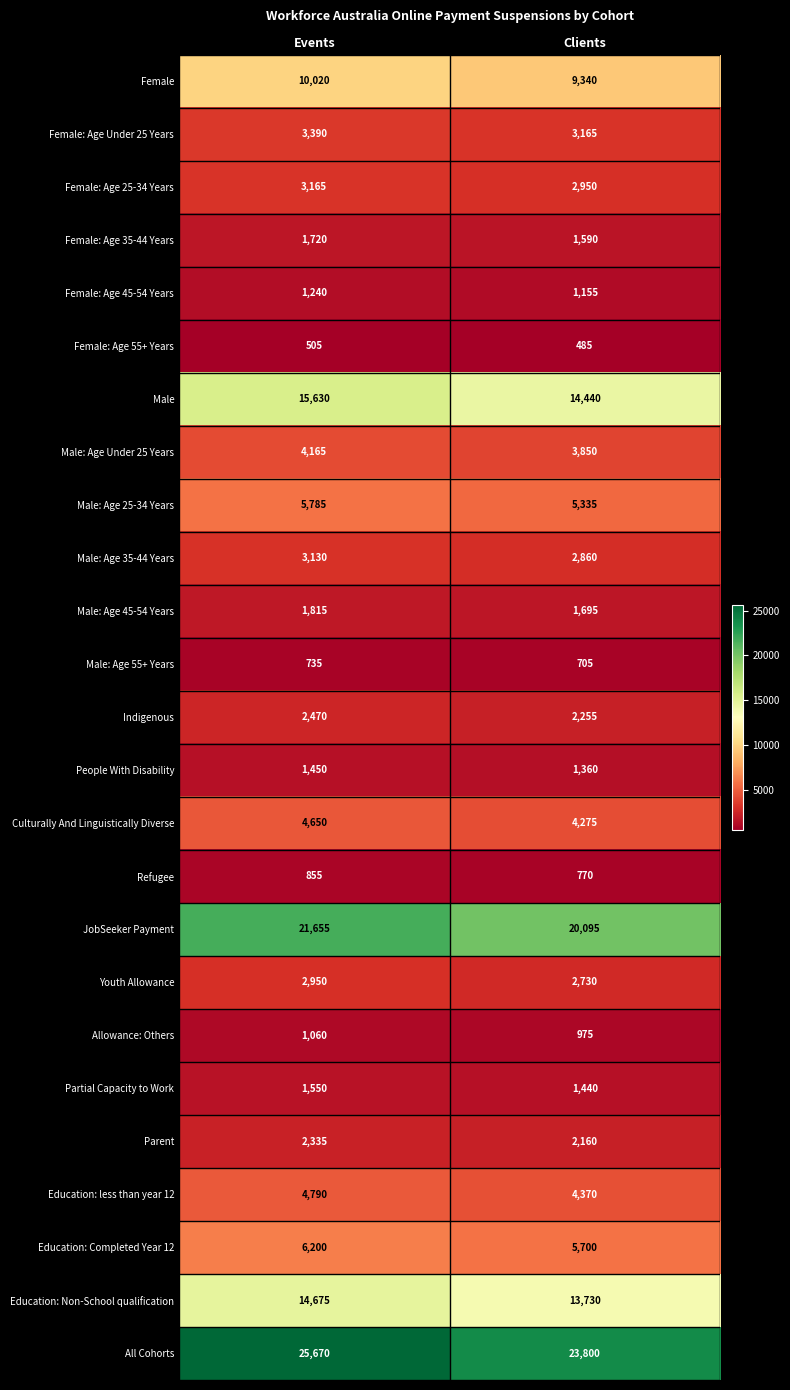

Rank the series at Events from highest to lowest value.

All Cohorts, JobSeeker Payment, Male, Education: Non-School qualification, Female, Education: Completed Year 12, Male: Age 25-34 Years, Education: less than year 12, Culturally And Linguistically Diverse, Male: Age Under 25 Years, Female: Age Under 25 Years, Female: Age 25-34 Years, Male: Age 35-44 Years, Youth Allowance, Indigenous, Parent, Male: Age 45-54 Years, Female: Age 35-44 Years, Partial Capacity to Work, People With Disability, Female: Age 45-54 Years, Allowance: Others, Refugee, Male: Age 55+ Years, Female: Age 55+ Years